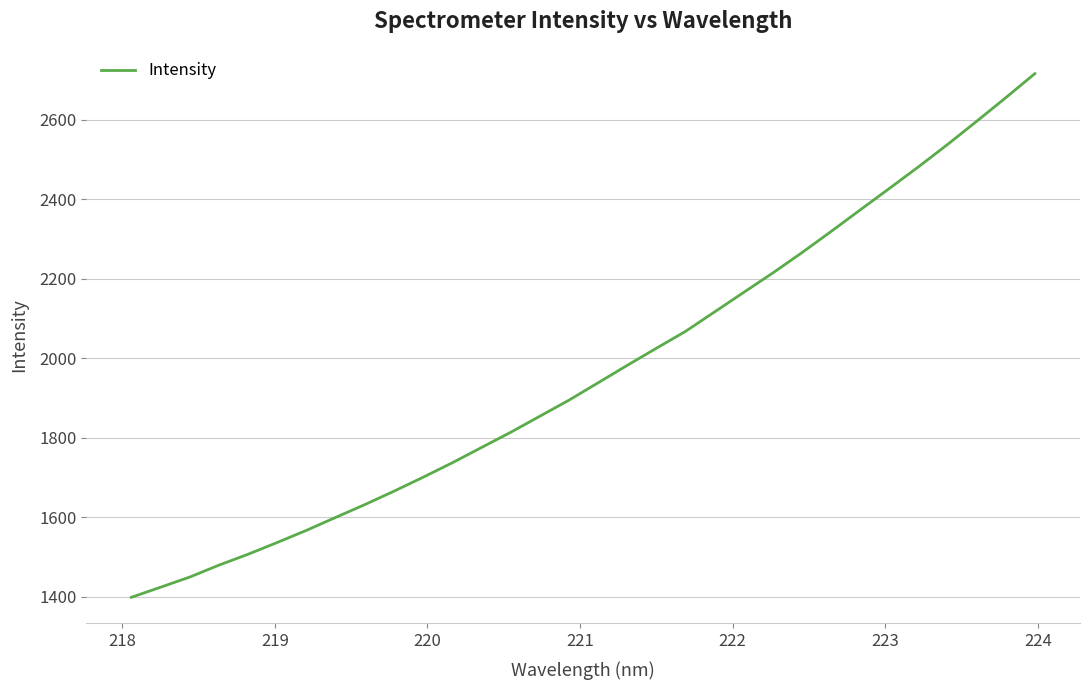

What is the smallest value displayed?

1398.8